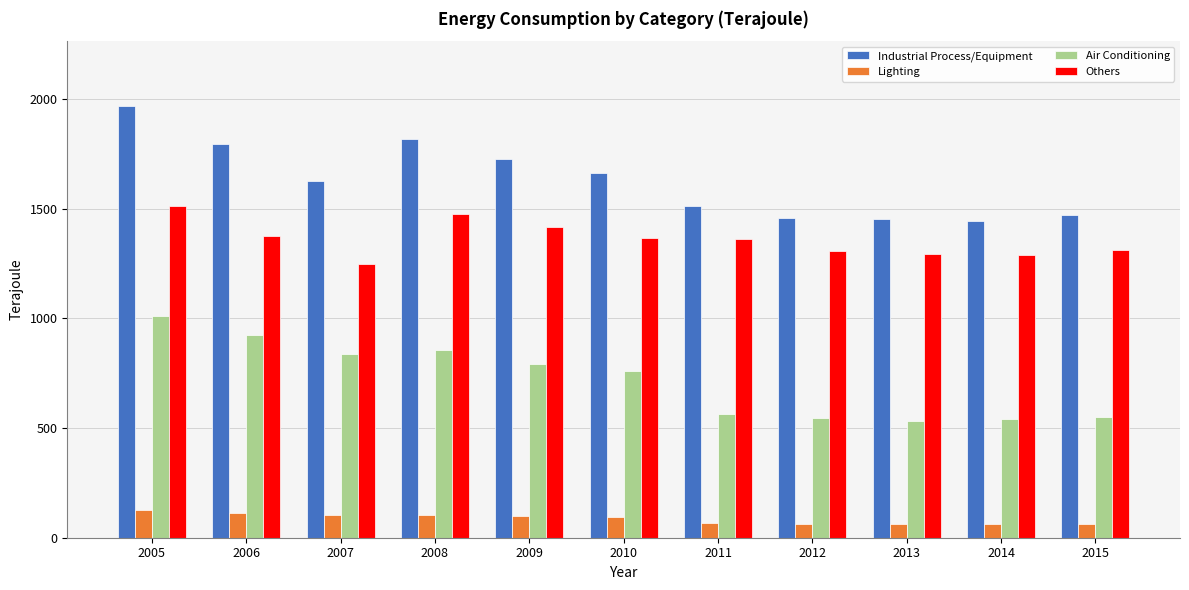

Rank the series at 2010 from highest to lowest value.

Industrial Process/Equipment, Others, Air Conditioning, Lighting